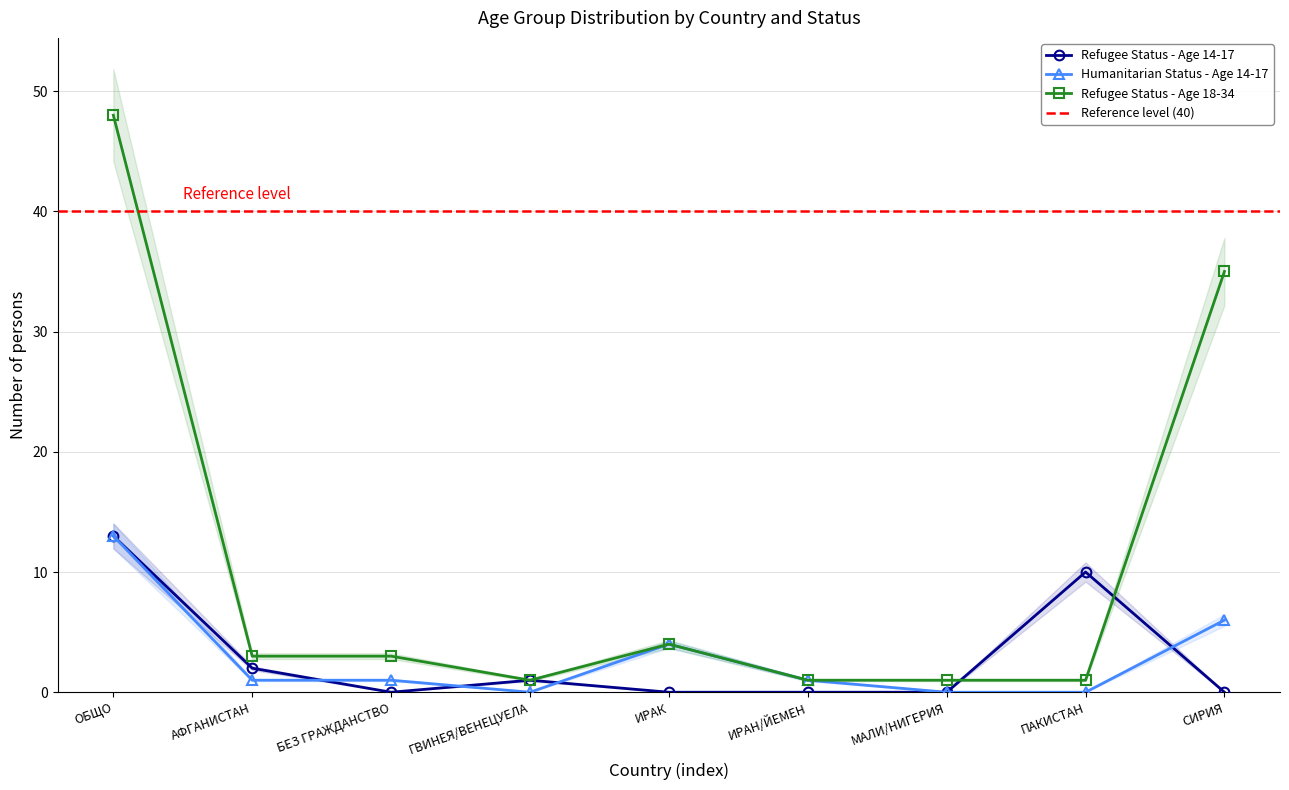

The value of Refugee Status - Age 18-34 at МАЛИ/НИГЕРИЯ is 2. True or false?

False